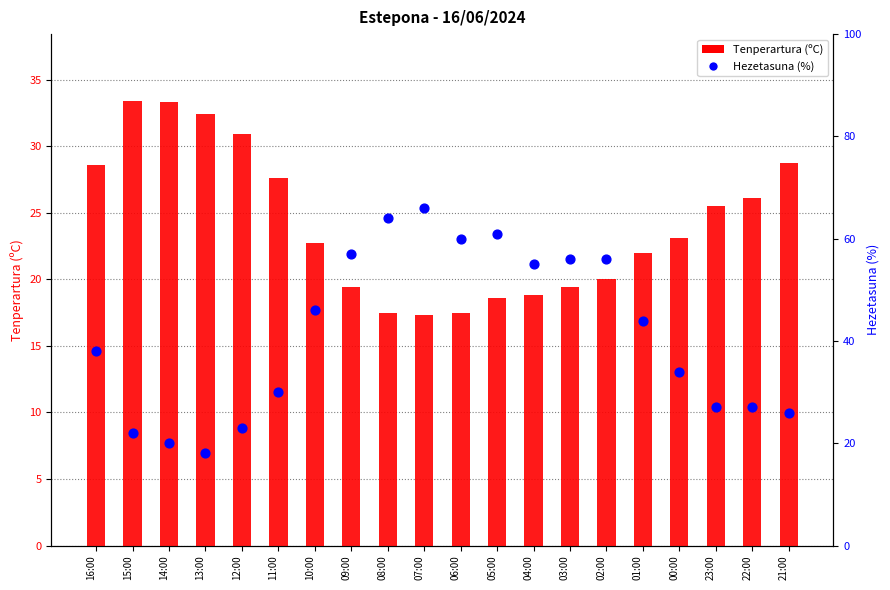

At how many categories does at least one series exceed 58?

4